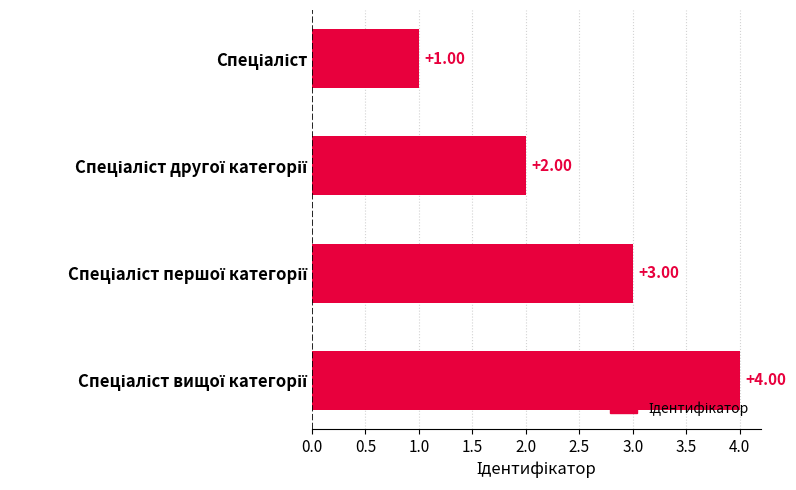

What is the sum of all values?

10